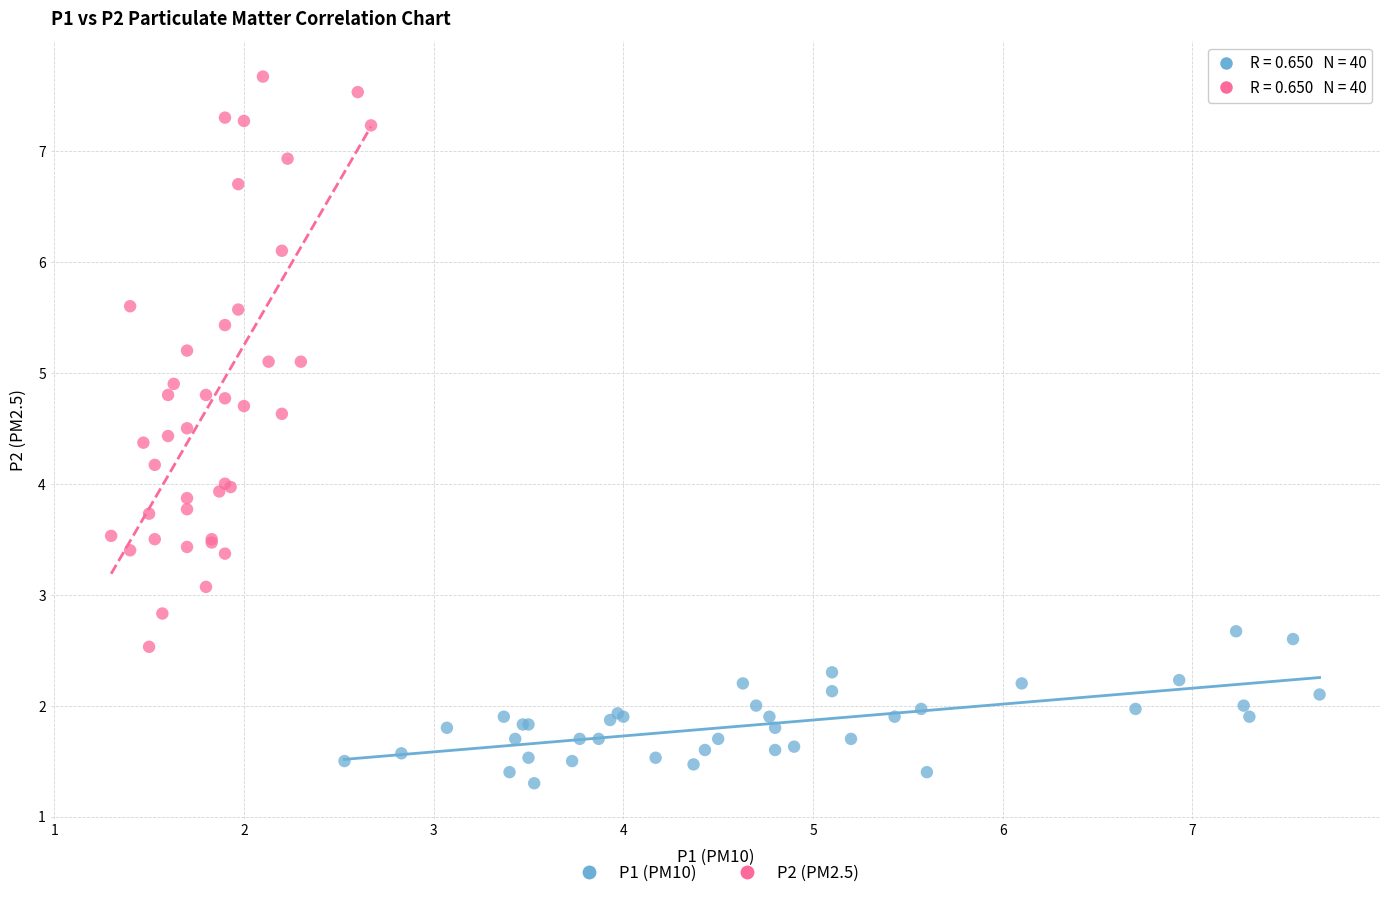

Which series contains the lowest Y value?

P1 (PM10)